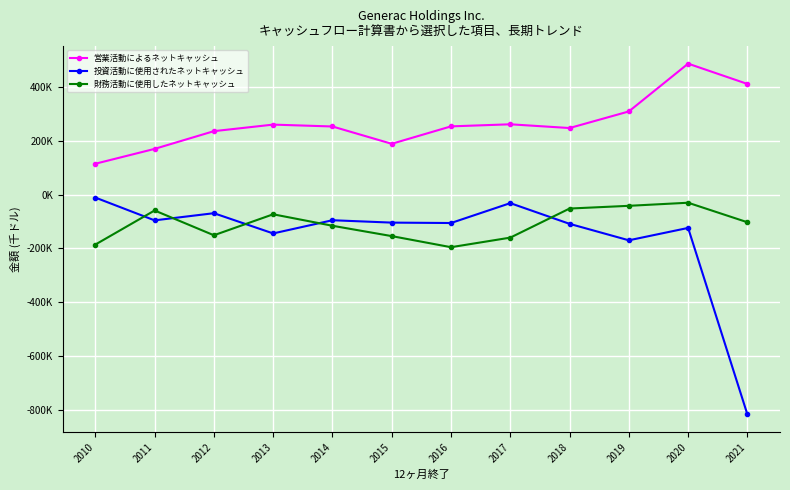

What is the difference between the maximum and second lowest values in the 営業活動によるネットキャッシュ series?

316821